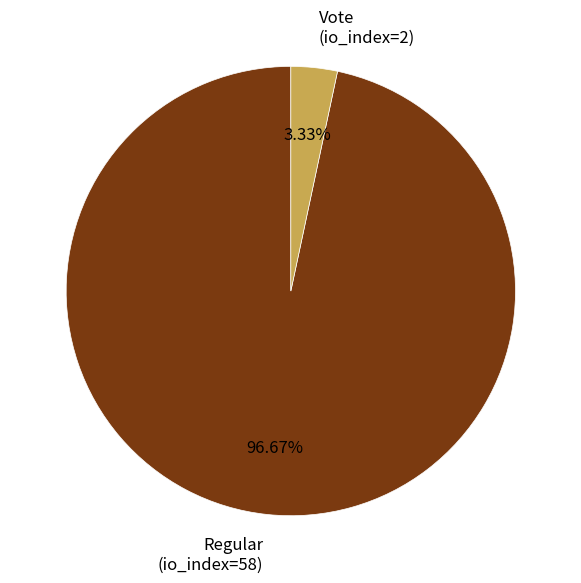

Does Regular (io_index=58) account for over 50% of the chart?

Yes